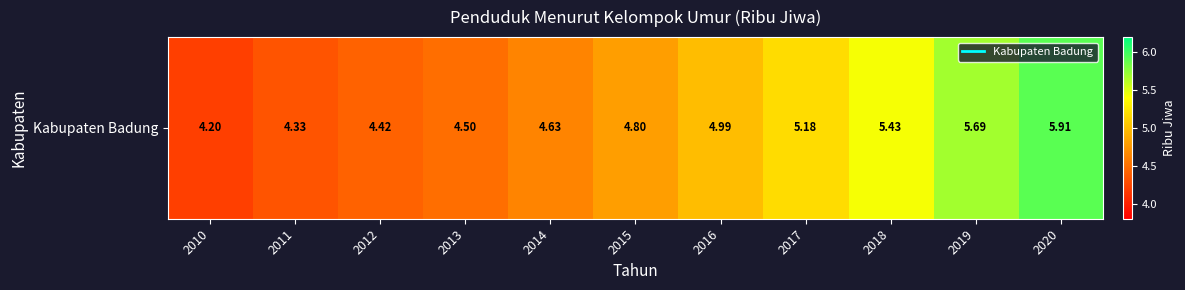

The chart shows a value of 9.9 at 2019. True or false?

False